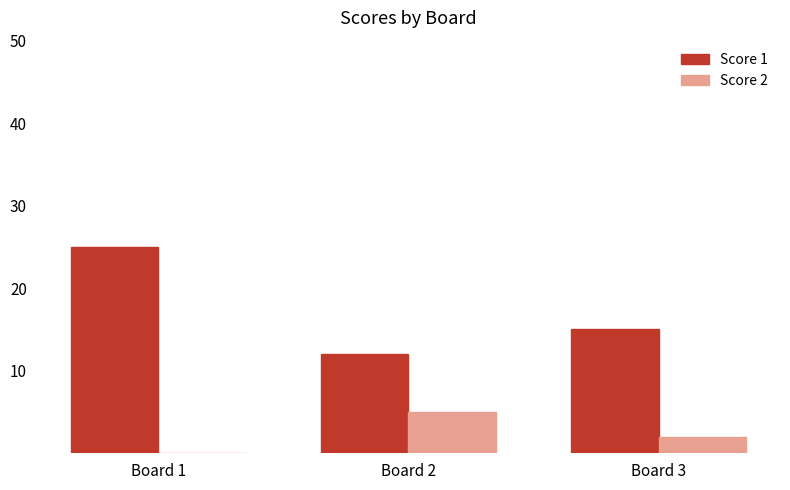

Which series has the widest spread of values?

Score 1